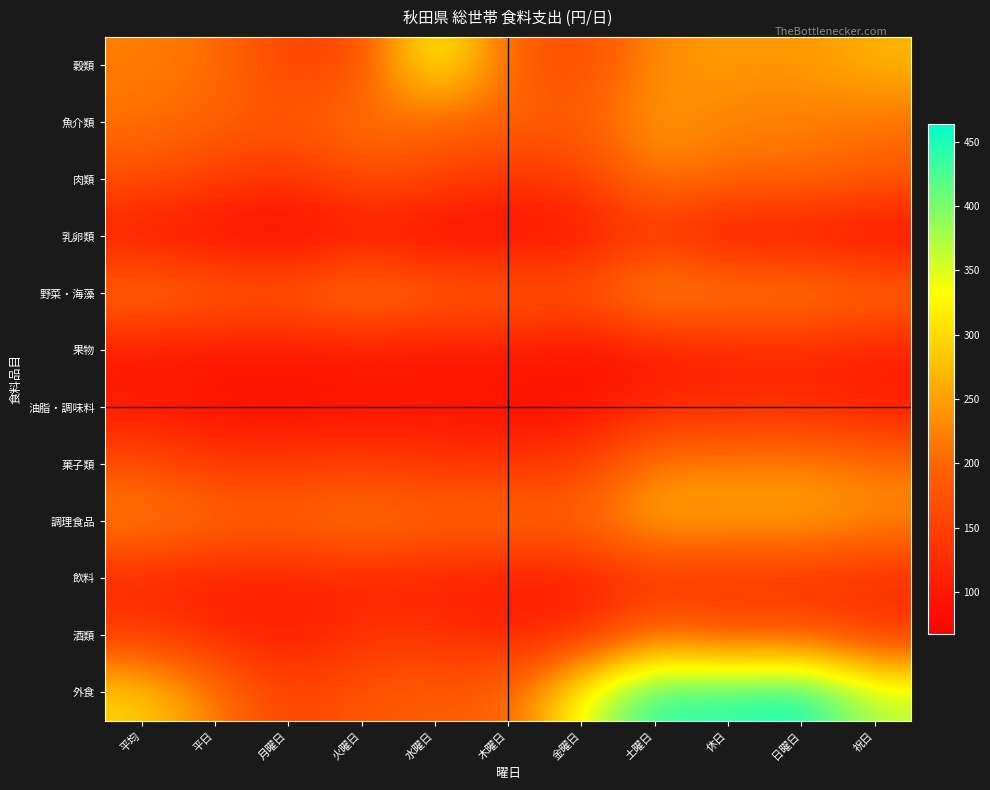

Reading left to right, list all the values displayed in this chart.

穀類: 平均=220.7	平日=209.4	月曜日=150.8	火曜日=161.5	水曜日=350.7	木曜日=194.1	金曜日=158.4	土曜日=235.7	休日=247.4	日曜日=240.1	祝日=269.4
魚介類: 平均=210.7	平日=195.9	月曜日=178.6	火曜日=218.6	水曜日=193.7	木曜日=198.3	金曜日=185.0	土曜日=250.4	休日=219.6	日曜日=222.9	祝日=209.8
肉類: 平均=172.2	平日=149.6	月曜日=133.2	火曜日=167.9	水曜日=162.0	木曜日=132.0	金曜日=147.5	土曜日=223.0	休日=201.5	日曜日=206.5	祝日=186.4
乳卵類: 平均=94.6	平日=83.2	月曜日=67.8	火曜日=98.5	水曜日=71.3	木曜日=80.9	金曜日=92.3	土曜日=129.9	休日=87.3	日曜日=90.1	祝日=78.7
野菜・海藻: 平均=214.0	平日=198.1	月曜日=189.3	火曜日=226.7	水曜日=200.1	木曜日=194.2	金曜日=179.5	土曜日=254.1	休日=228.5	日曜日=235.2	祝日=208.5
果物: 平均=100.5	平日=95.8	月曜日=95.0	火曜日=100.8	水曜日=92.1	木曜日=103.4	金曜日=87.9	土曜日=97.7	休日=113.3	日曜日=115.2	祝日=107.8
油脂・調味料: 平均=99.7	平日=88.3	月曜日=83.7	火曜日=91.3	水曜日=92.5	木曜日=87.5	金曜日=84.9	土曜日=118.3	休日=118.5	日曜日=124.2	祝日=101.7
菓子類: 平均=169.9	平日=140.8	月曜日=141.2	火曜日=149.0	水曜日=134.2	木曜日=135.4	金曜日=145.2	土曜日=224.9	休日=224.1	日曜日=227.5	祝日=213.9
調理食品: 平均=231.8	平日=209.4	月曜日=201.4	火曜日=223.0	水曜日=206.3	木曜日=212.6	金曜日=201.6	土曜日=267.6	休日=254.6	日曜日=261.6	祝日=233.5
飲料: 平均=114.4	平日=106.4	月曜日=109.4	火曜日=114.0	水曜日=105.9	木曜日=99.8	金曜日=105.1	土曜日=128.8	休日=124.9	日曜日=125.5	祝日=123.1
酒類: 平均=144.9	平日=121.3	月曜日=100.8	火曜日=133.4	水曜日=132.2	木曜日=113.7	金曜日=118.6	土曜日=208.3	休日=171.9	日曜日=183.3	祝日=137.7
外食: 平均=296.7	平日=218.4	月曜日=151.5	火曜日=181.3	水曜日=189.6	木曜日=188.4	金曜日=347.3	土曜日=448.7	休日=439.5	日曜日=463.4	祝日=367.9